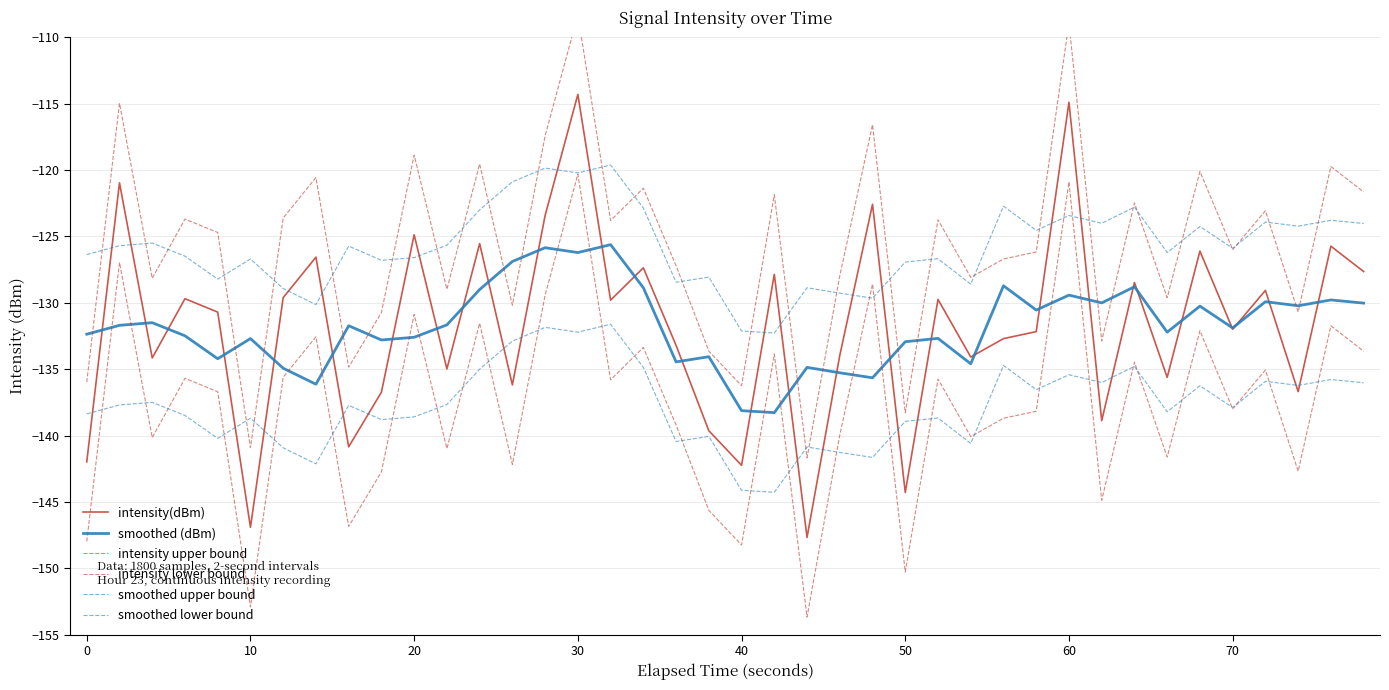

What are all the series names shown in the legend?

intensity(dBm), smoothed (dBm), intensity upper bound, intensity lower bound, smoothed upper bound, smoothed lower bound